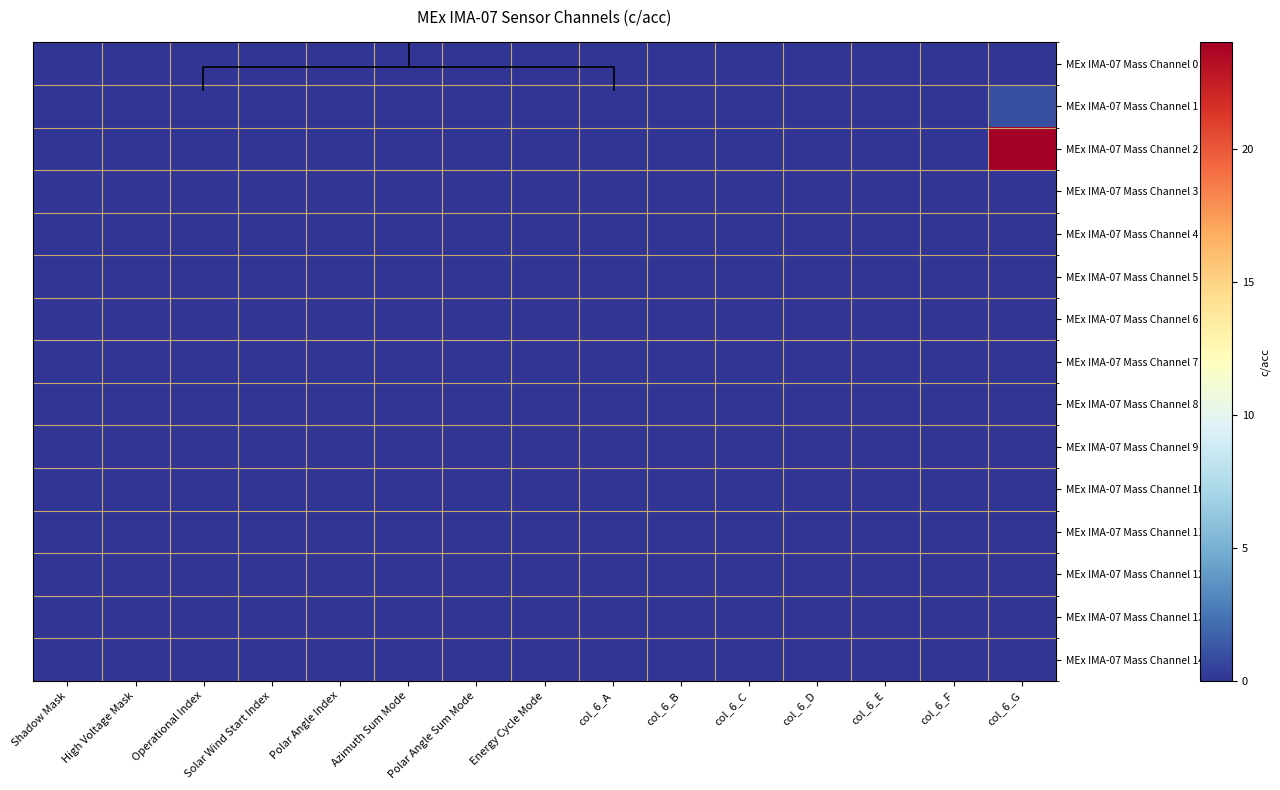

The MEx IMA-07 Mass Channel 7 series shows 0 at Solar Wind Start Index. True or false?

True